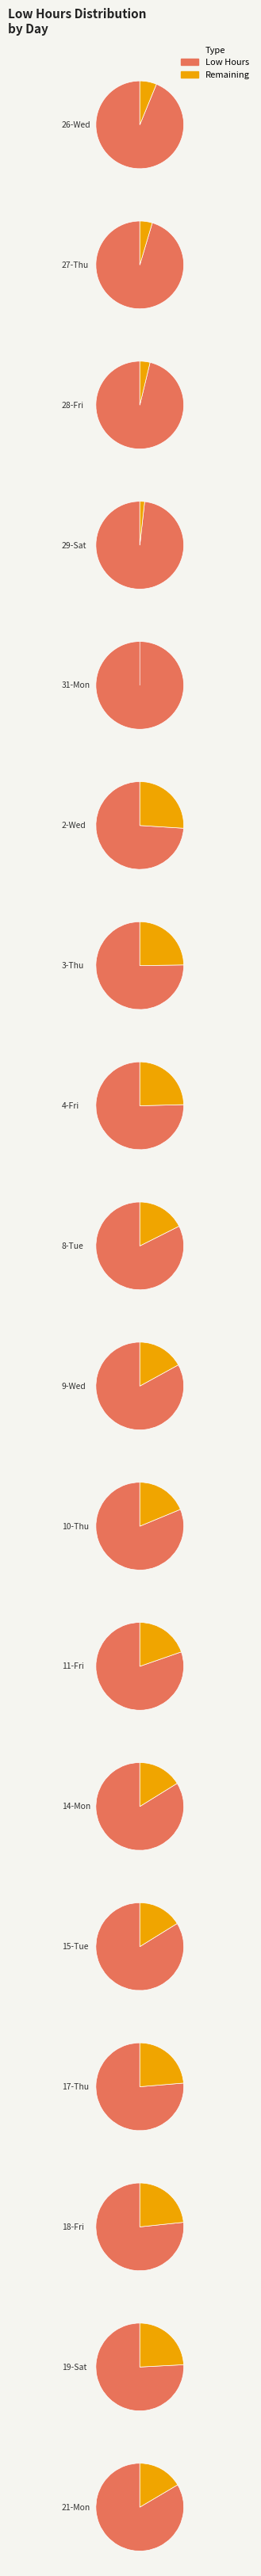

True or false: 19-Sat accounts for 5% of the total.

True